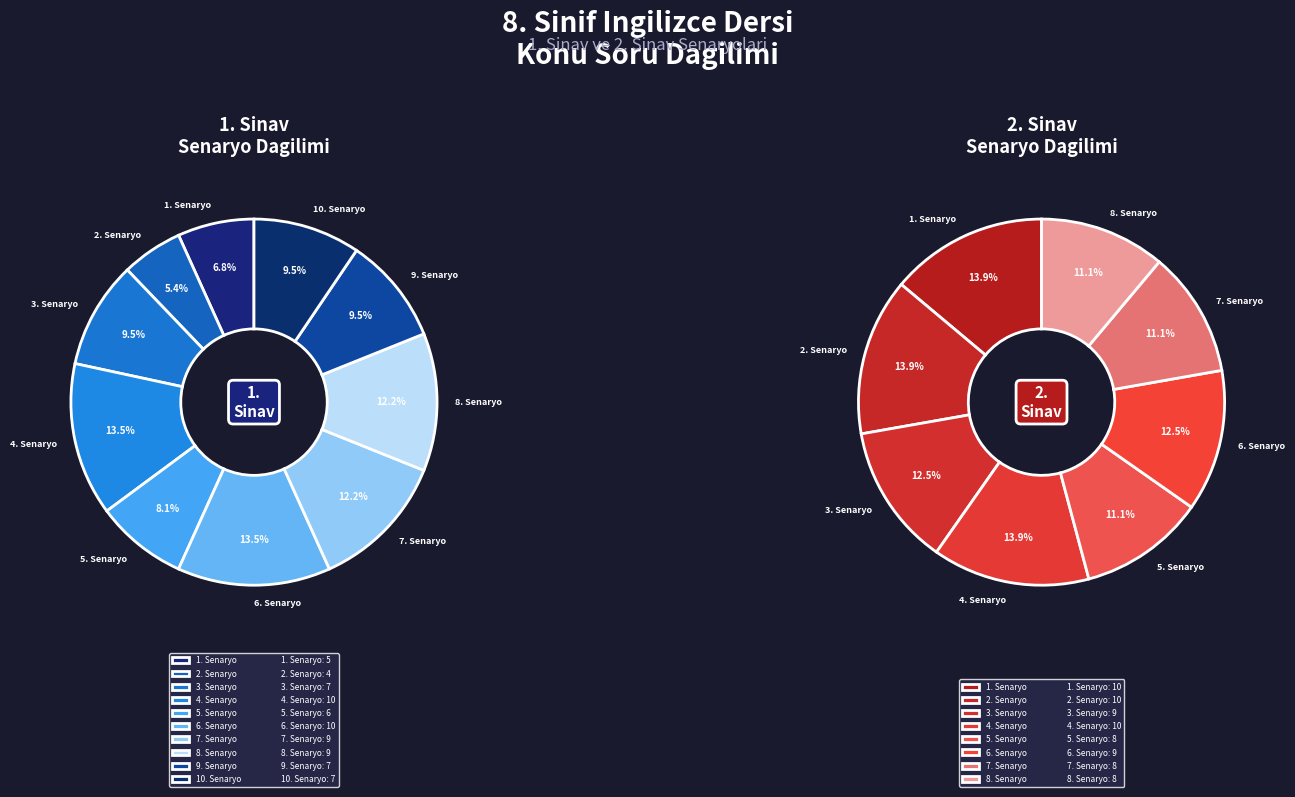

Count the number of slices in the pie.

10